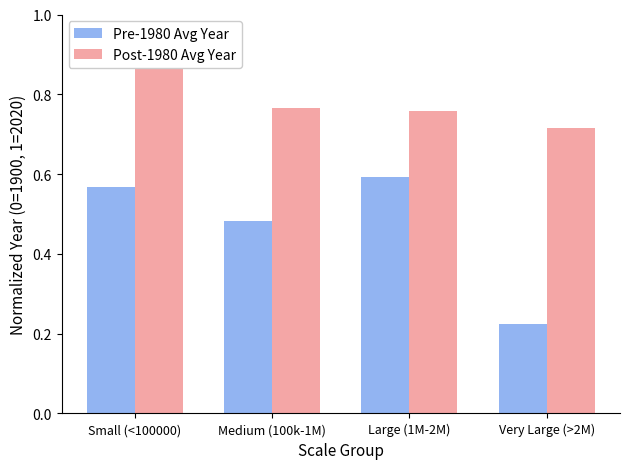

Which series has the largest total across all categories?

Post-1980 Avg Year